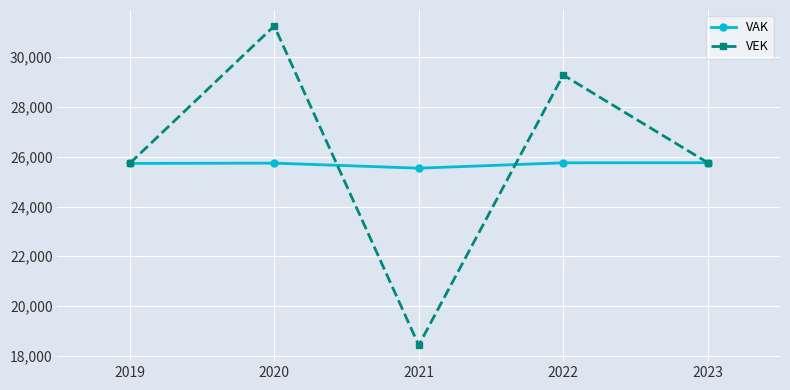

Does the chart display data point markers on the line(s)?

Yes